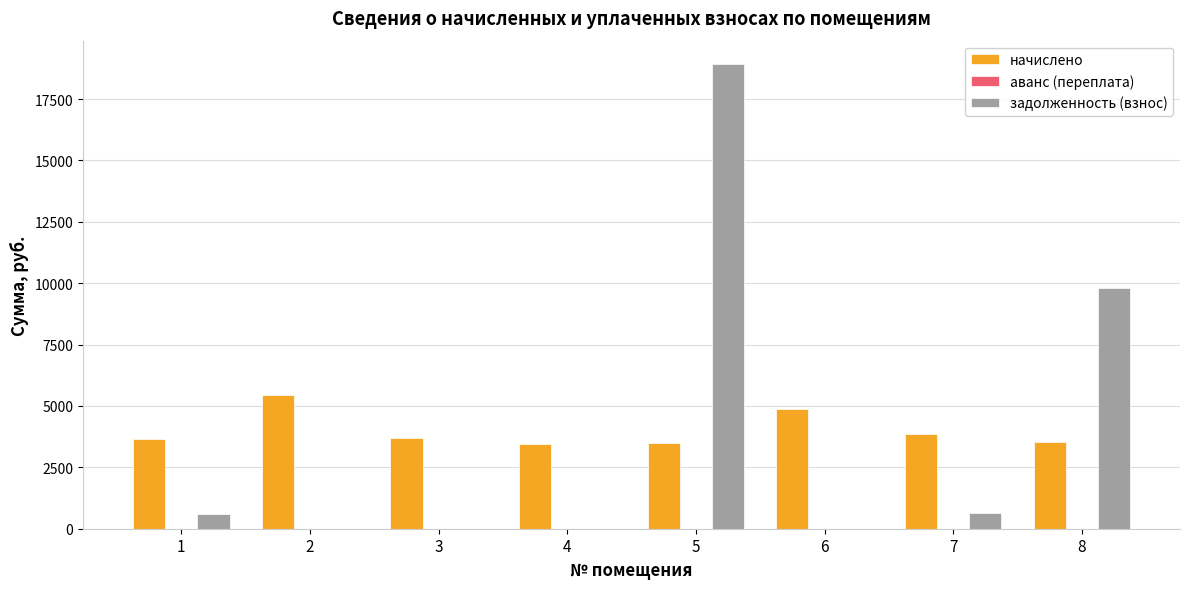

What is the sum of the задолженность (взнос) values at 8 and 1?

10400.6